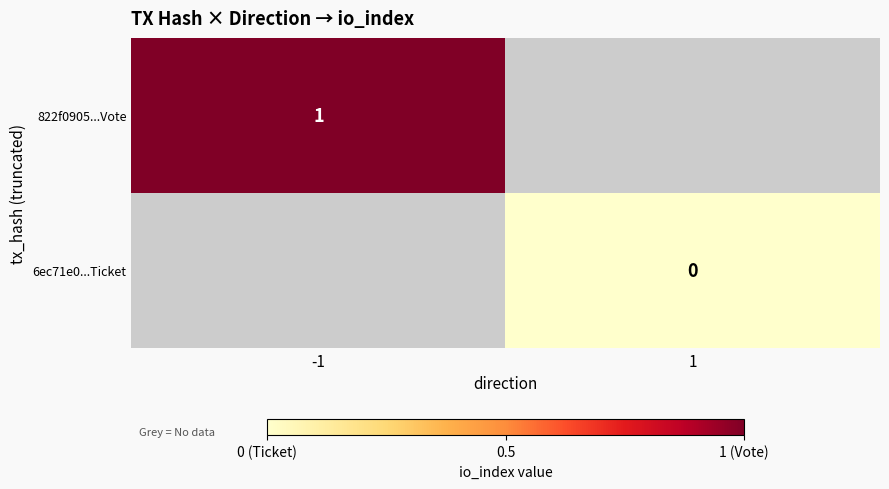

At how many categories does at least one series exceed 0?

1